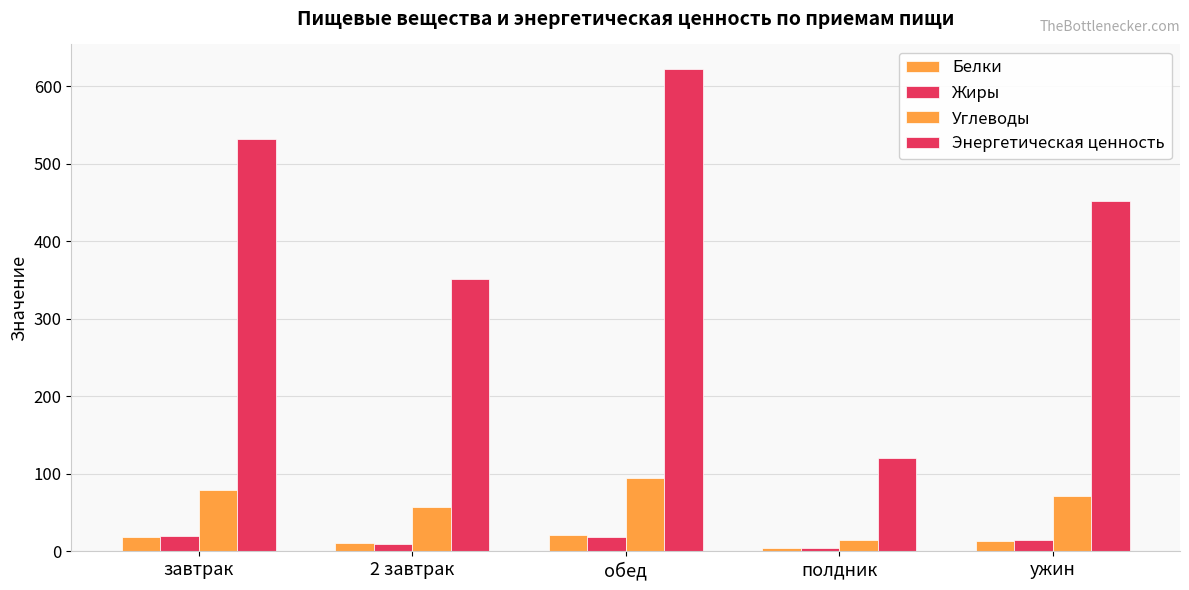

How many bars are there in each group?

4